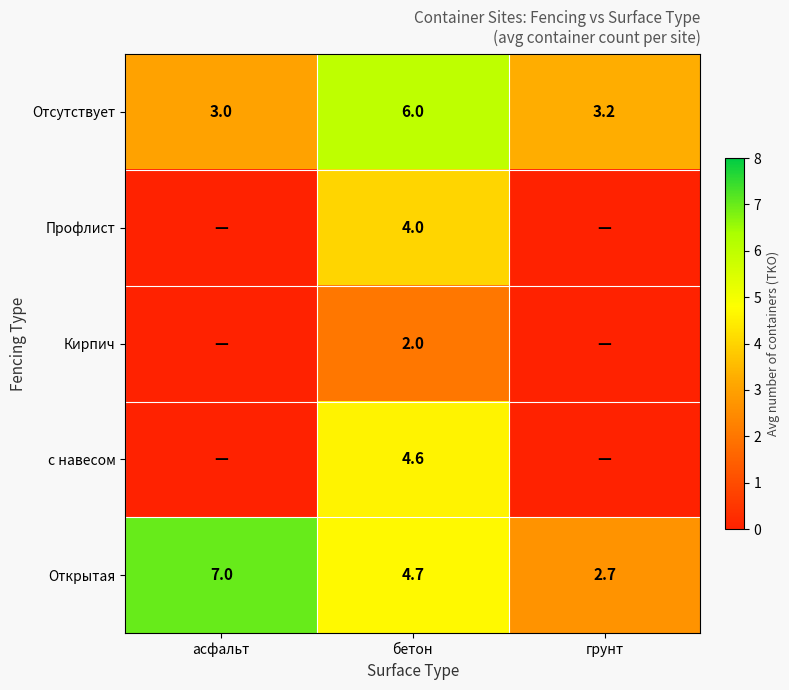

At which label is Открытая closest to 4?

бетон